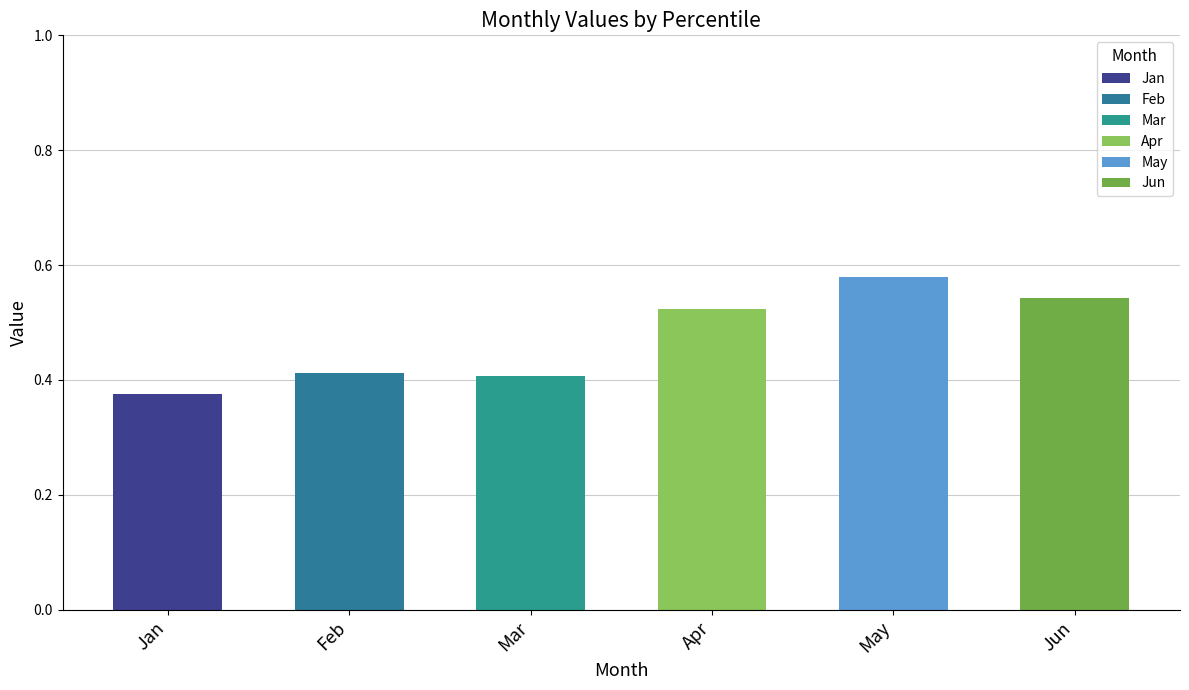

What is the change in value from Feb to Apr?

+0.1